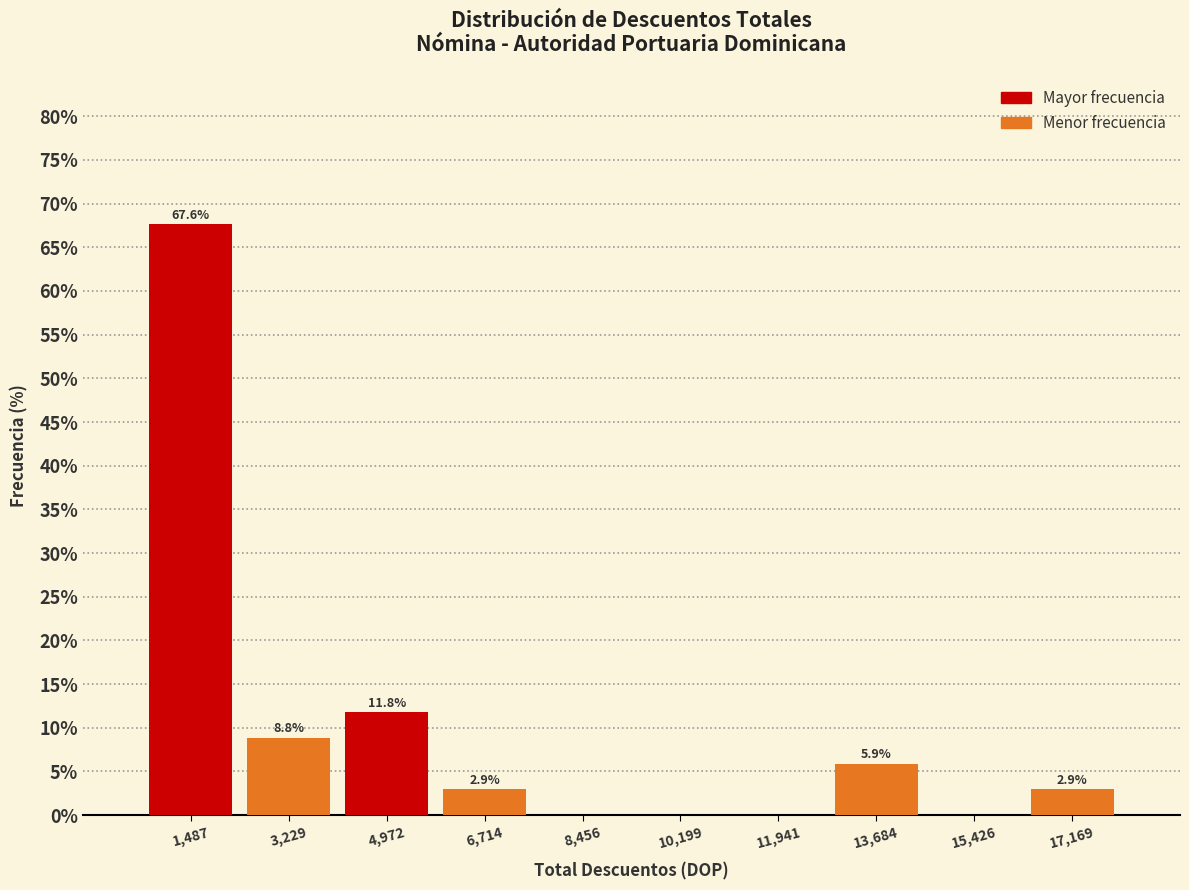

Which range on the x-axis has the tallest bar?

600 to 2400